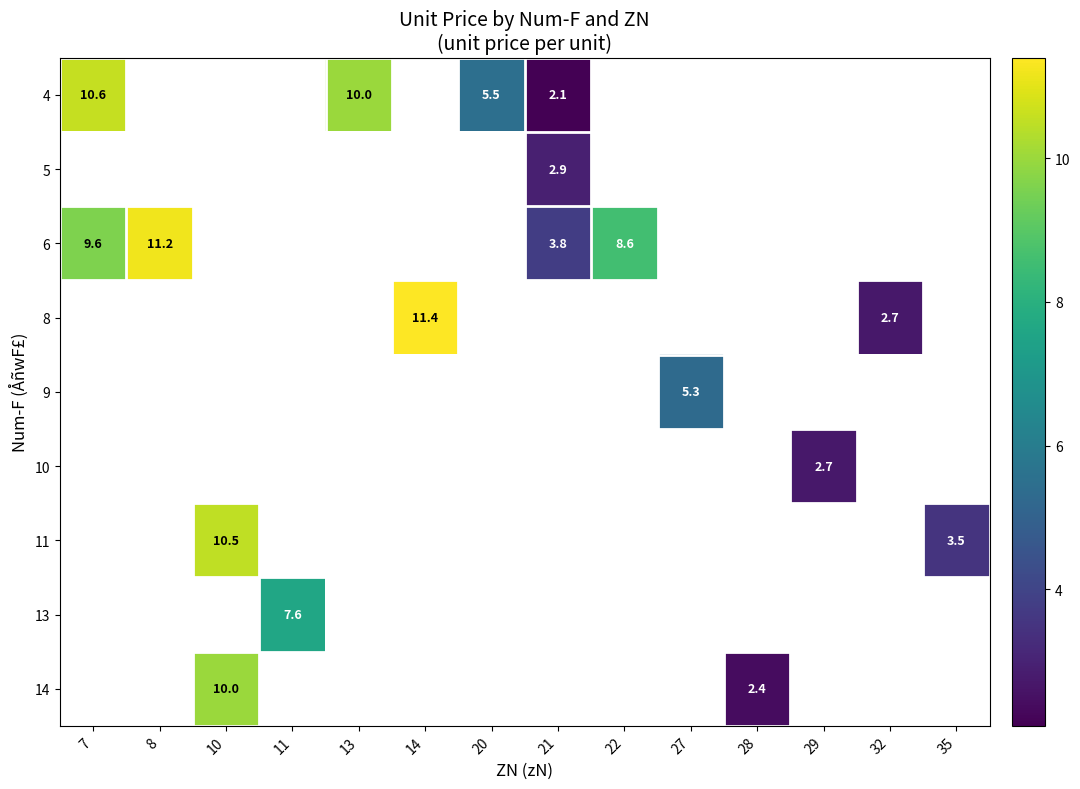

True or false: 14 has a value of 1.6 at 28.

False